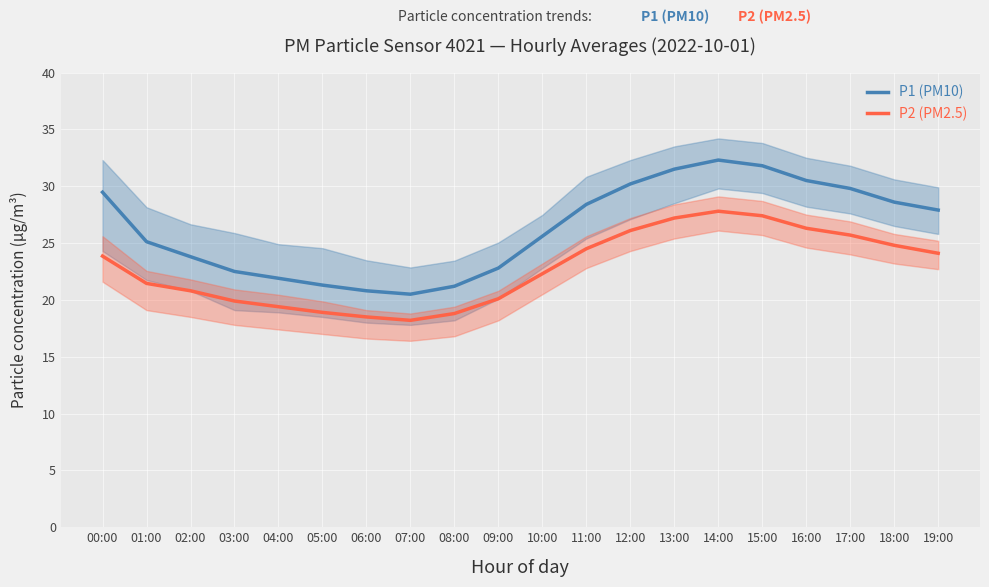

Reading right to left, extract all data points from this chart.

P1 (PM10): 19:00=27.9	18:00=28.6	17:00=29.8	16:00=30.5	15:00=31.8	14:00=32.3	13:00=31.5	12:00=30.2	11:00=28.4	10:00=25.6	09:00=22.8	08:00=21.2	07:00=20.5	06:00=20.8	05:00=21.3	04:00=21.9	03:00=22.5	02:00=23.8	01:00=25.1	00:00=29.5
P2 (PM2.5): 19:00=24.1	18:00=24.8	17:00=25.7	16:00=26.3	15:00=27.4	14:00=27.8	13:00=27.2	12:00=26.1	11:00=24.5	10:00=22.3	09:00=20.1	08:00=18.8	07:00=18.2	06:00=18.5	05:00=18.9	04:00=19.4	03:00=19.9	02:00=20.8	01:00=21.4	00:00=23.9